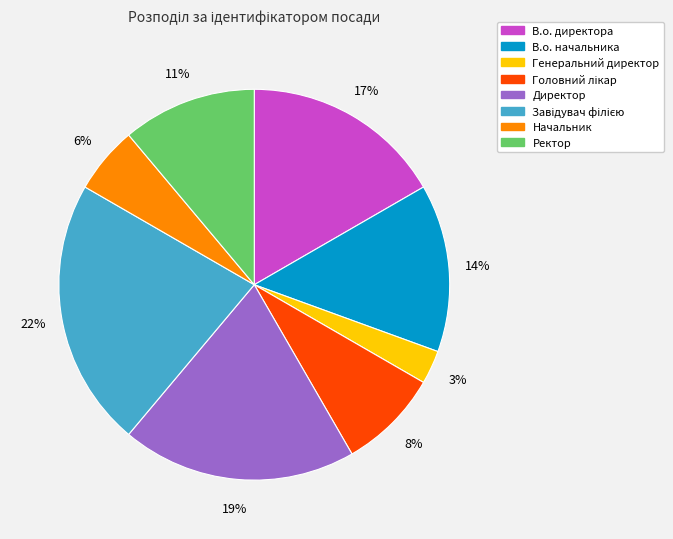

Does any single category account for the majority?

No